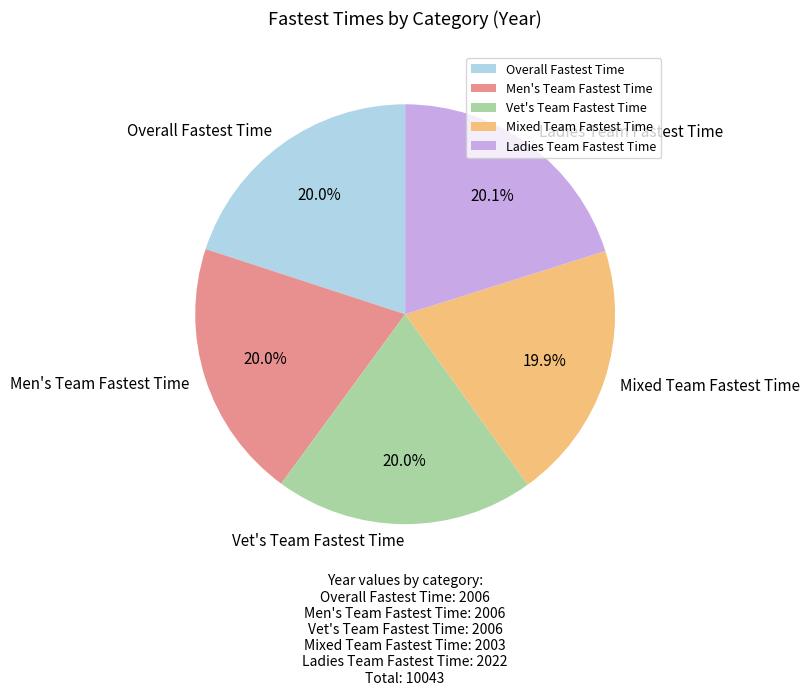

To the nearest percent, what portion does Overall Fastest Time represent?

20%